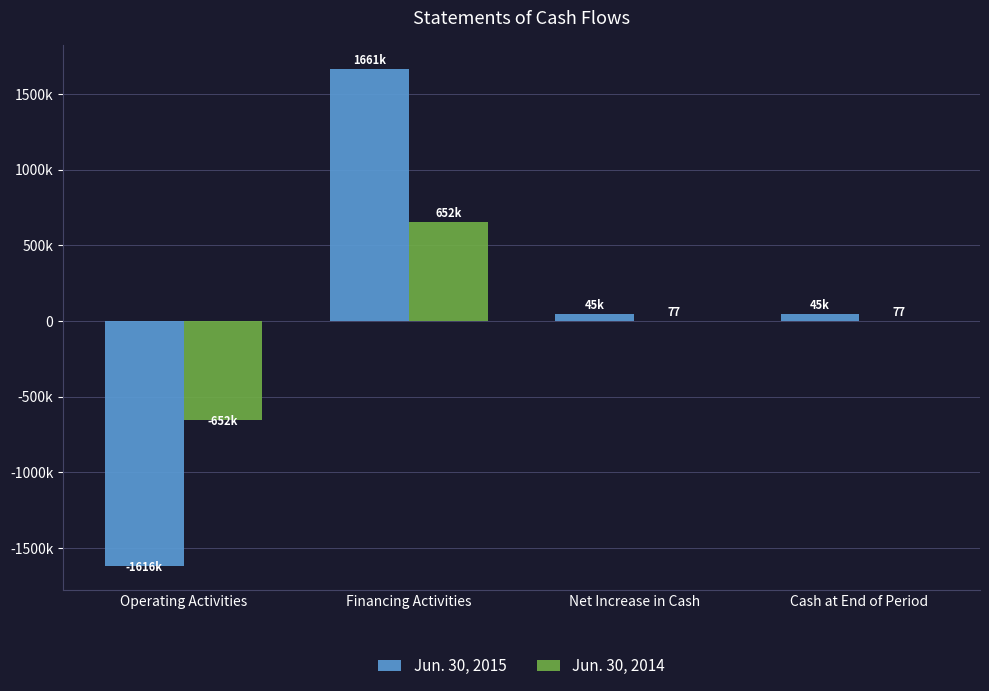

At Cash at End of Period, list the series in order from largest to smallest.

Jun. 30, 2015, Jun. 30, 2014